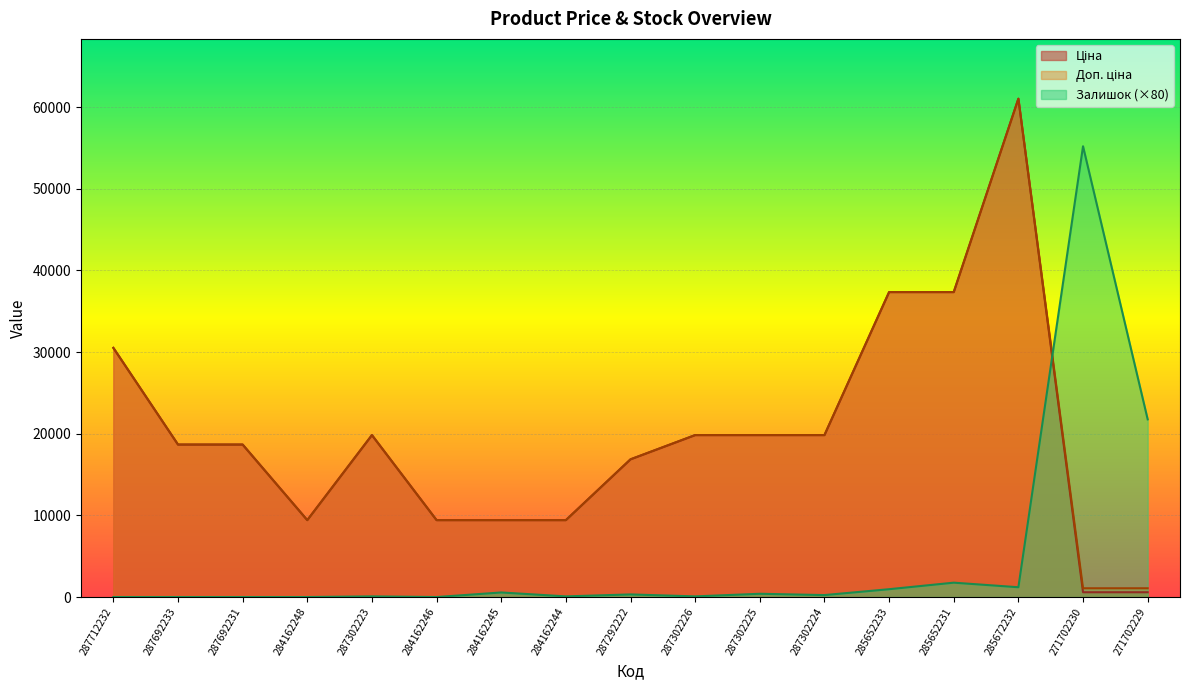

True or false: Залишок has a value of 1760.0 at 285652231.

True